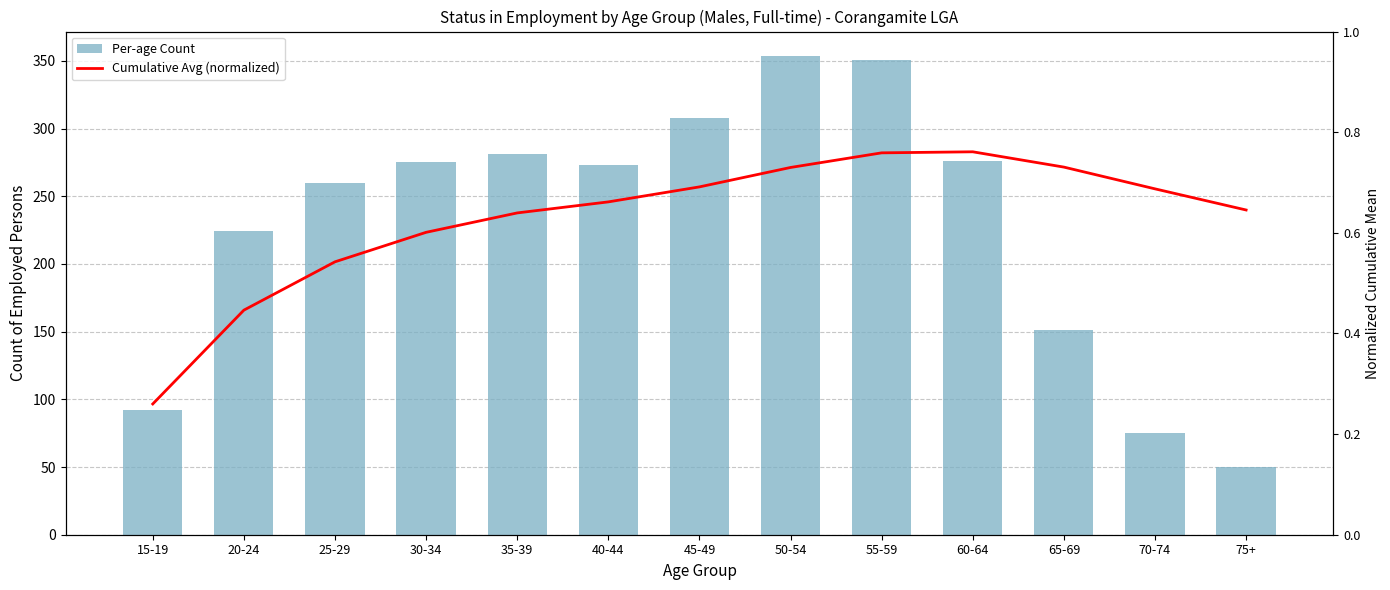

Is the value of Cumulative Avg (normalized) at 65-69 greater than the value of Per-age Count at 15-19?

No